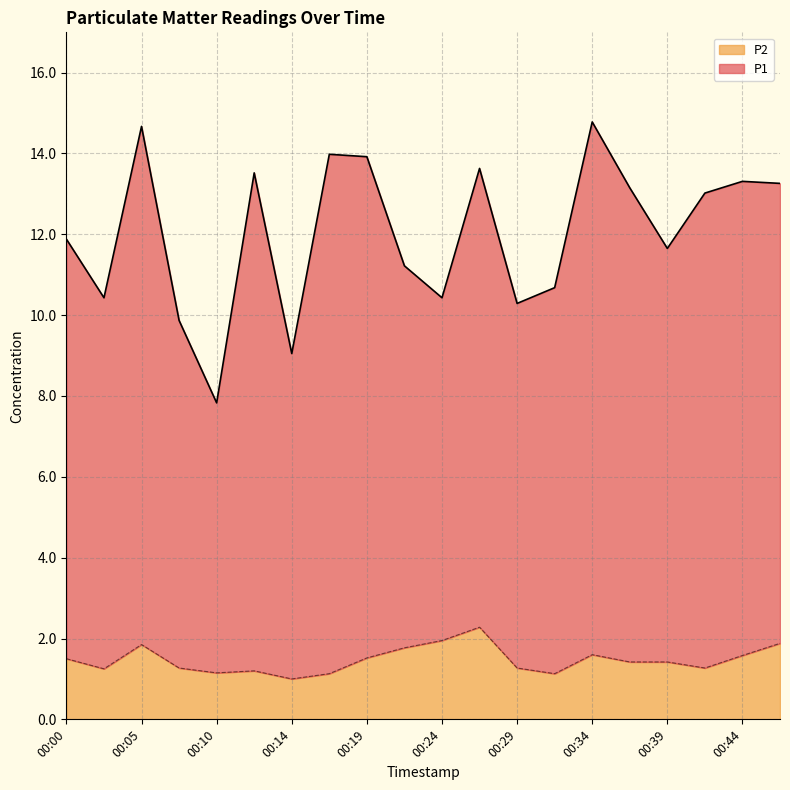

Reading right to left, what are all the values shown in this chart?

P1: 00:46=13.3	00:44=13.3	00:41=13.0	00:39=11.7	00:36=13.2	00:34=14.8	00:32=10.7	00:29=10.3	00:27=13.6	00:24=10.4	00:22=11.2	00:19=13.9	00:17=14.0	00:14=9.1	00:12=13.5	00:10=7.8	00:07=9.9	00:05=14.7	00:02=10.4	00:00=11.9
P2: 00:46=1.9	00:44=1.6	00:41=1.3	00:39=1.4	00:36=1.4	00:34=1.6	00:32=1.1	00:29=1.3	00:27=2.3	00:24=1.9	00:22=1.8	00:19=1.5	00:17=1.1	00:14=1.0	00:12=1.2	00:10=1.1	00:07=1.3	00:05=1.9	00:02=1.2	00:00=1.5